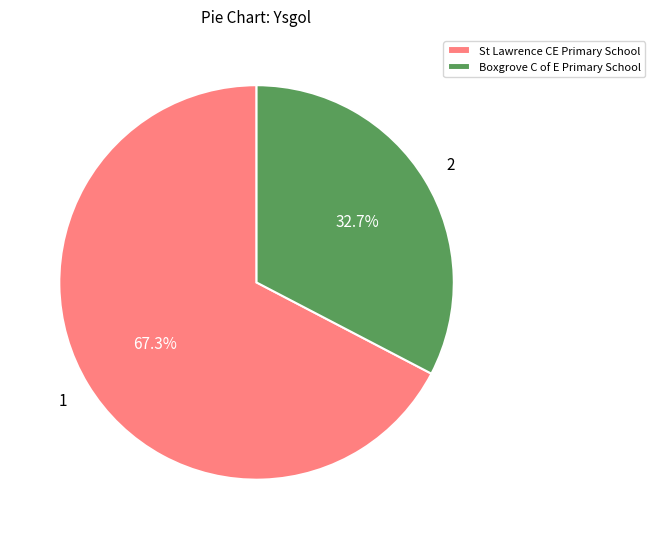

To the nearest percent, what portion does Boxgrove C of E Primary School represent?

33%